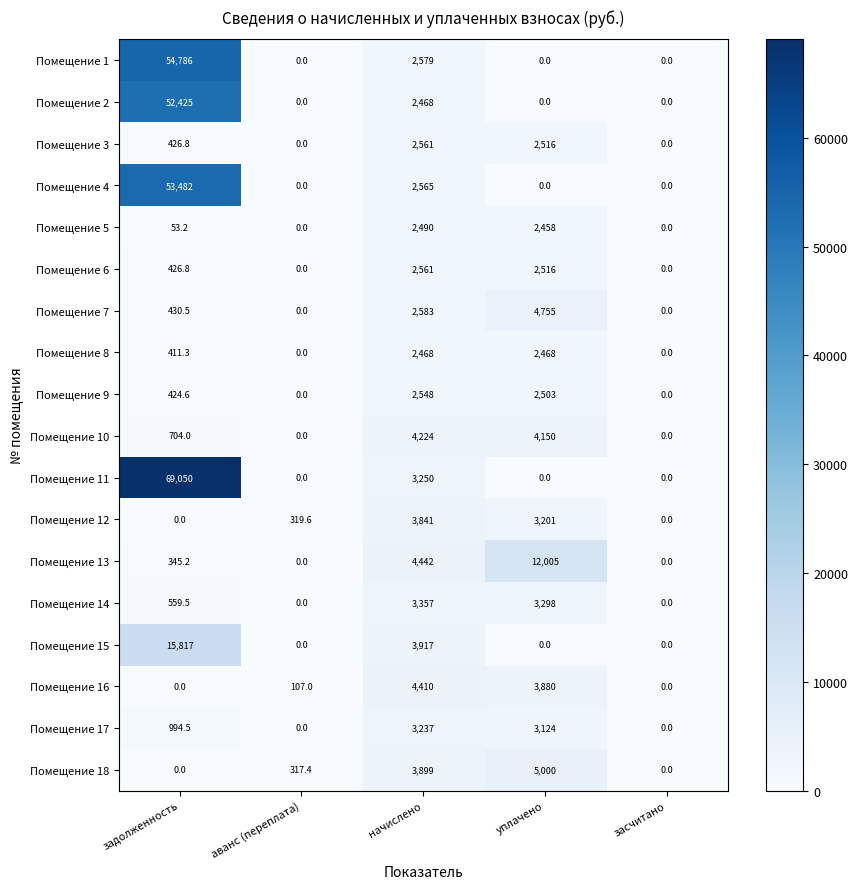

What is the sum of all Помещение 10 values?

9078.0